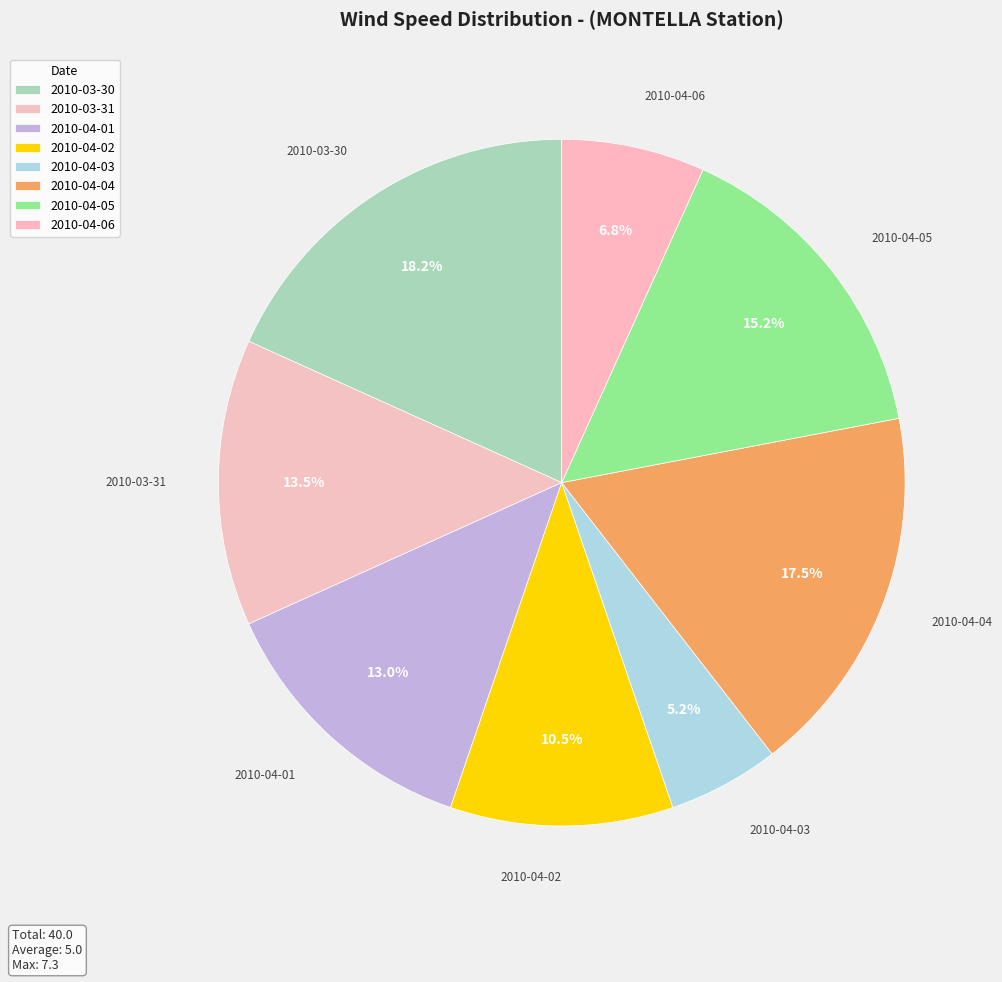

Is the sum of 2010-04-04 and 2010-04-01 greater than half?

No